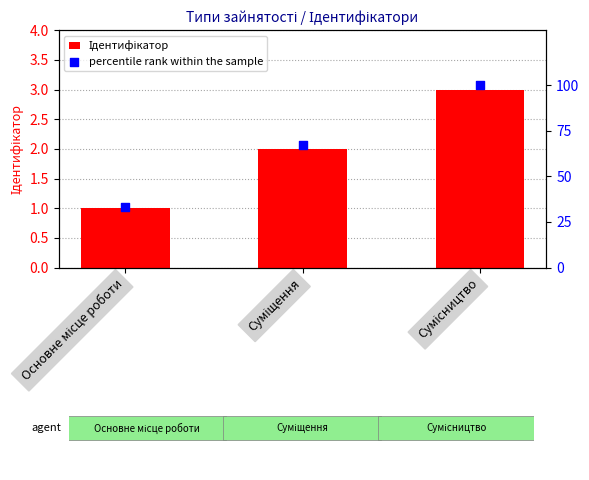

Which series reaches the minimum Y coordinate?

Ідентифікатор